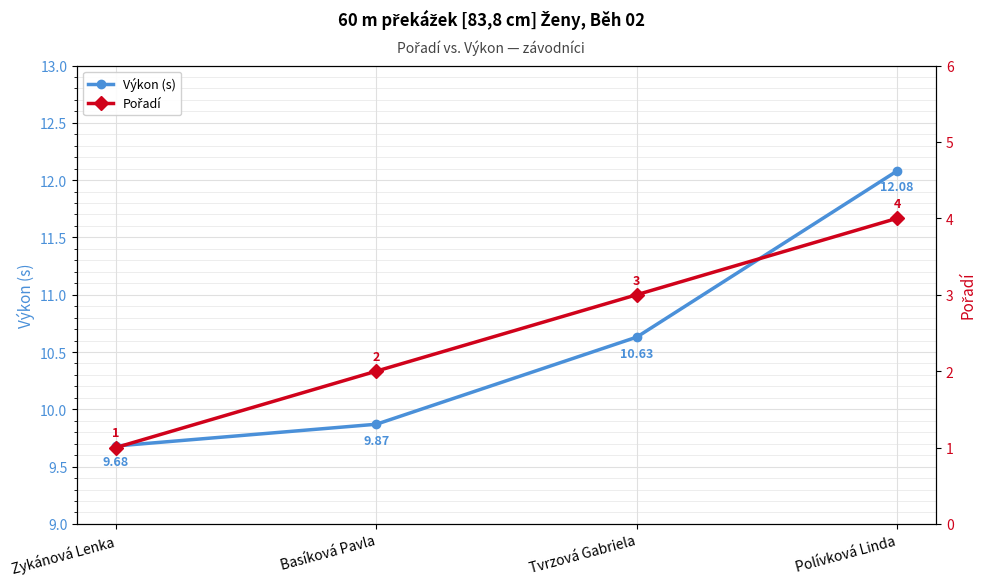

The Pořadí series shows 1.8 at Tvrzová Gabriela. True or false?

False